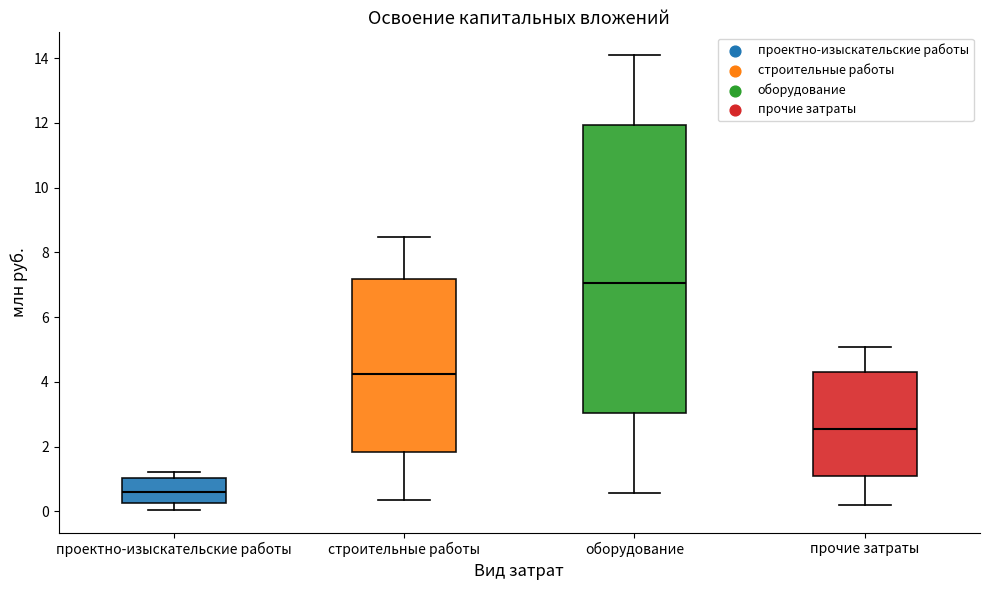

Reading left to right, transcribe this box plot: for each box, give where its median line is, the range the box spans, and where its two whiskers end, as read against the y-axis. The values are not printed on the chart, so give them approximately, as read against the axis.

проектно-изыскательские работы: median 0.6, box 0.2 to 1.0, whiskers 0.0 to 1.2
строительные работы: median 4.2, box 1.8 to 7.2, whiskers 0.4 to 8.4
оборудование: median 7.0, box 3.0 to 12.0, whiskers 0.6 to 14.0
прочие затраты: median 2.6, box 1.2 to 4.4, whiskers 0.2 to 5.0